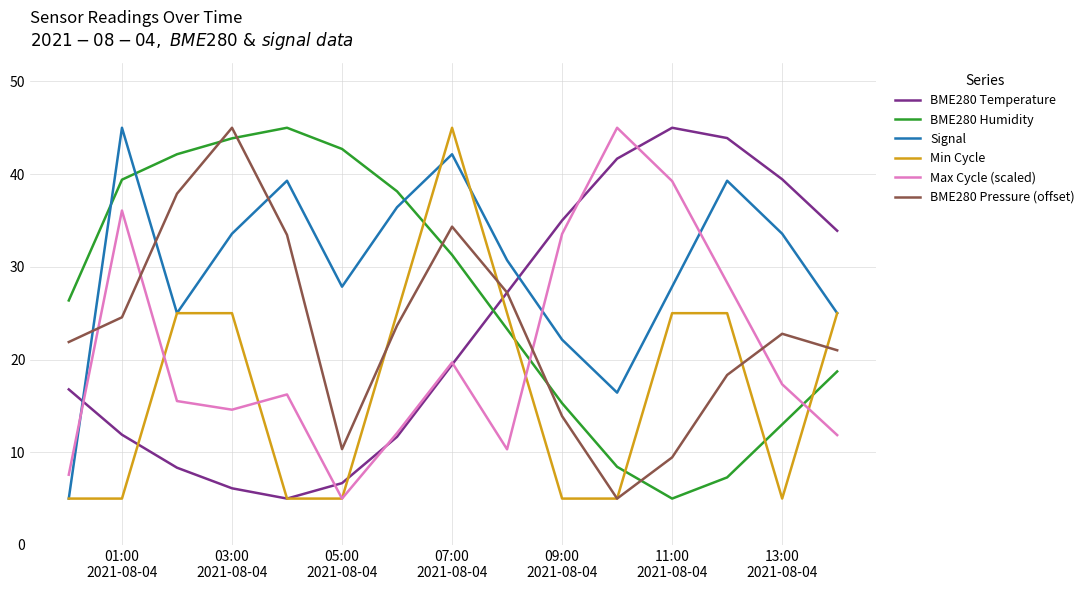

Which series has the largest total across all categories?

Signal